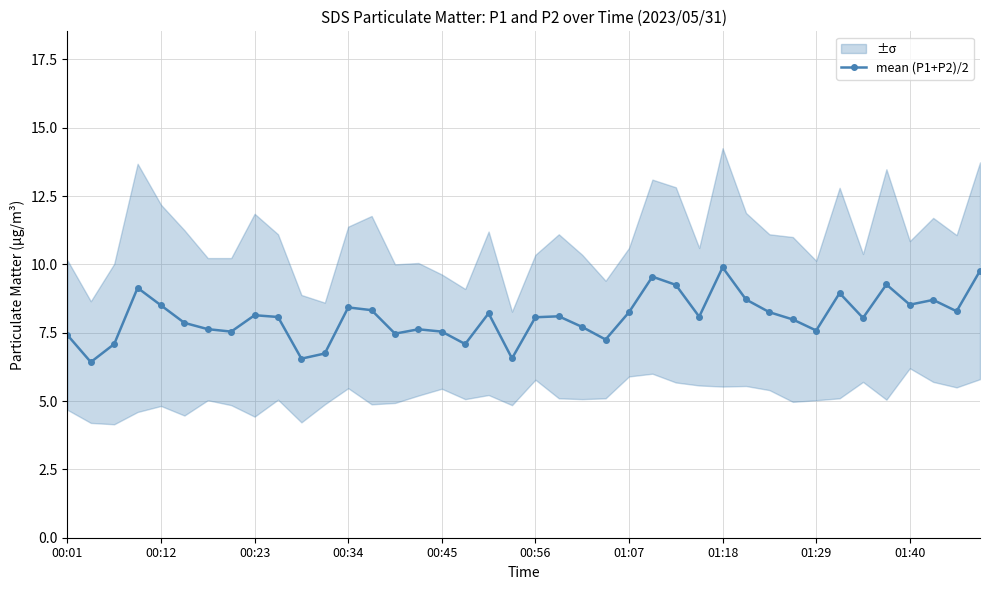

What is the average value?

8.1